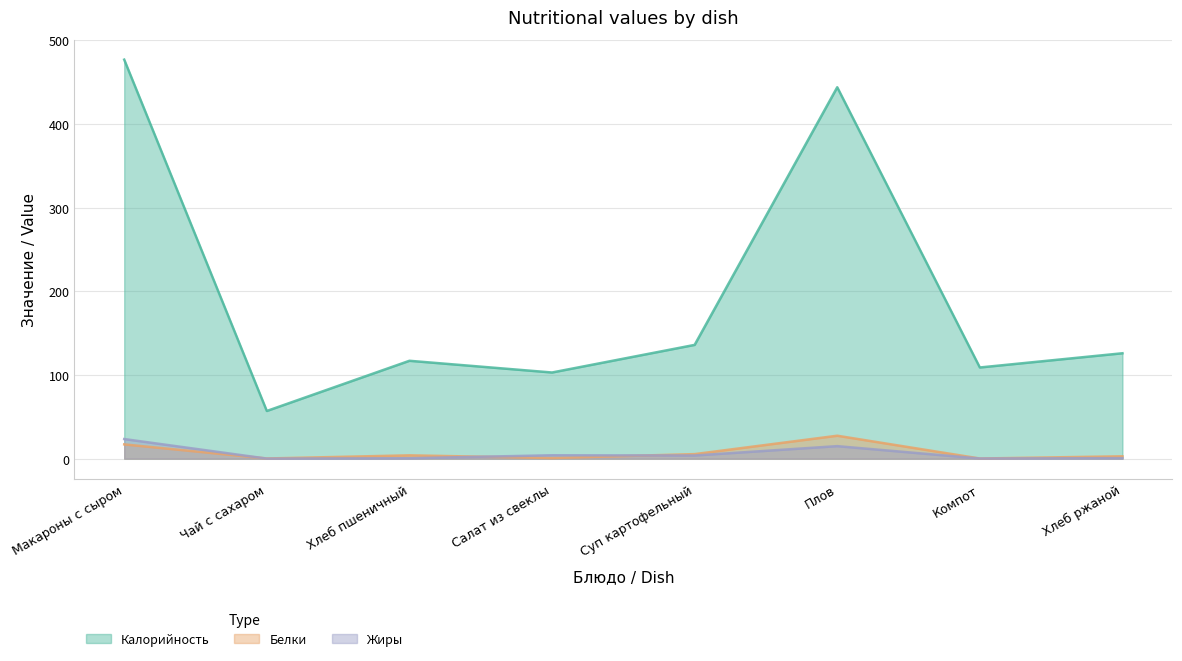

At which category does Калорийность reach its first local peak?

Хлеб пшеничный